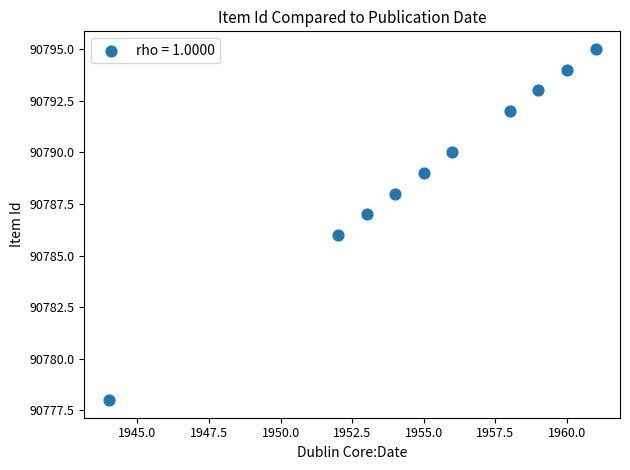

What is the range of Y values (max minus min)?

17